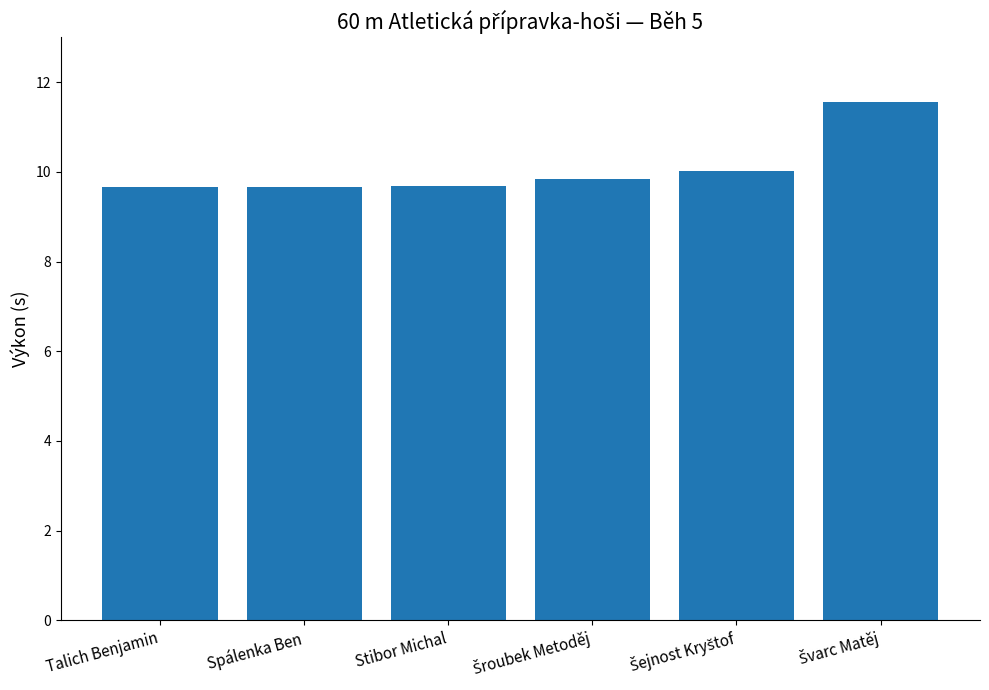

What is the sum of all values?

60.4